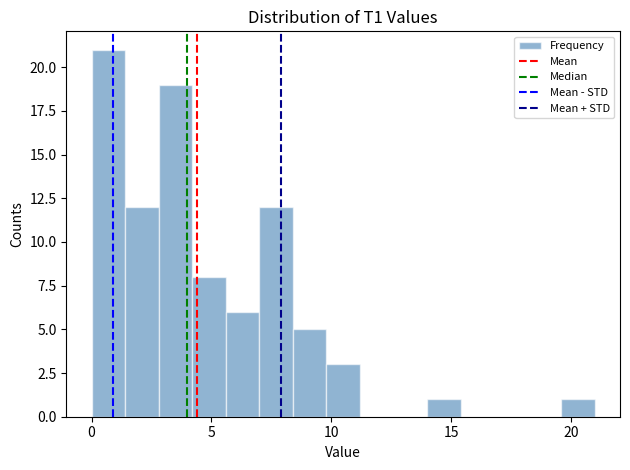

Around what value on the x-axis is the tallest bar? Give the approximate position of its centre, as read against the axis.

0.5